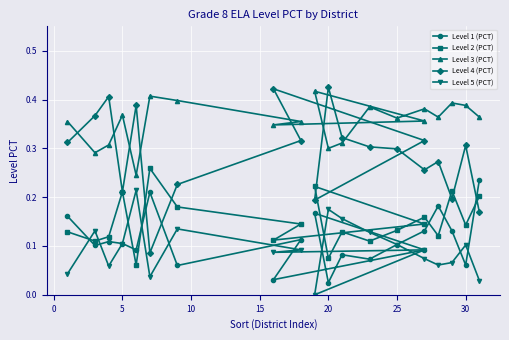

What is the value of the Level 2 (PCT) point at the 9th from the left?

0.1